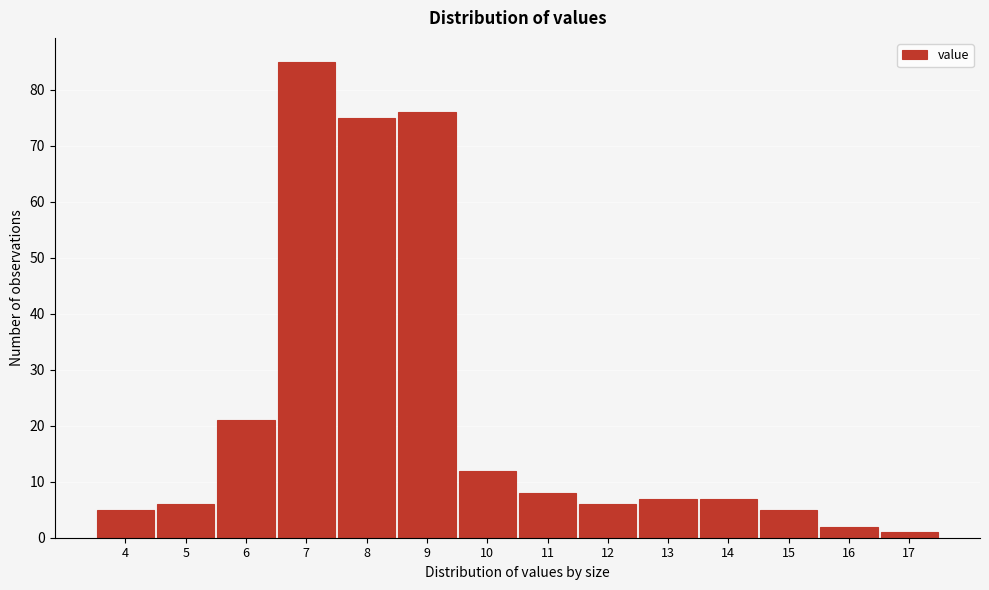

Reading left to right, what are all the values shown in this chart?

5	6	21	85	75	76	12	8	6	7	7	5	2	1